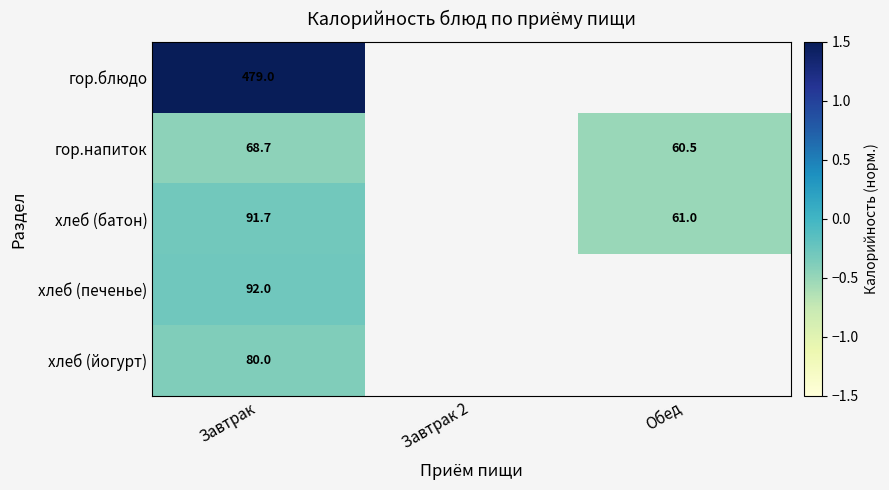

Is the value of хлеб (печенье) at Завтрак greater than the value of гор.напиток at Завтрак?

Yes